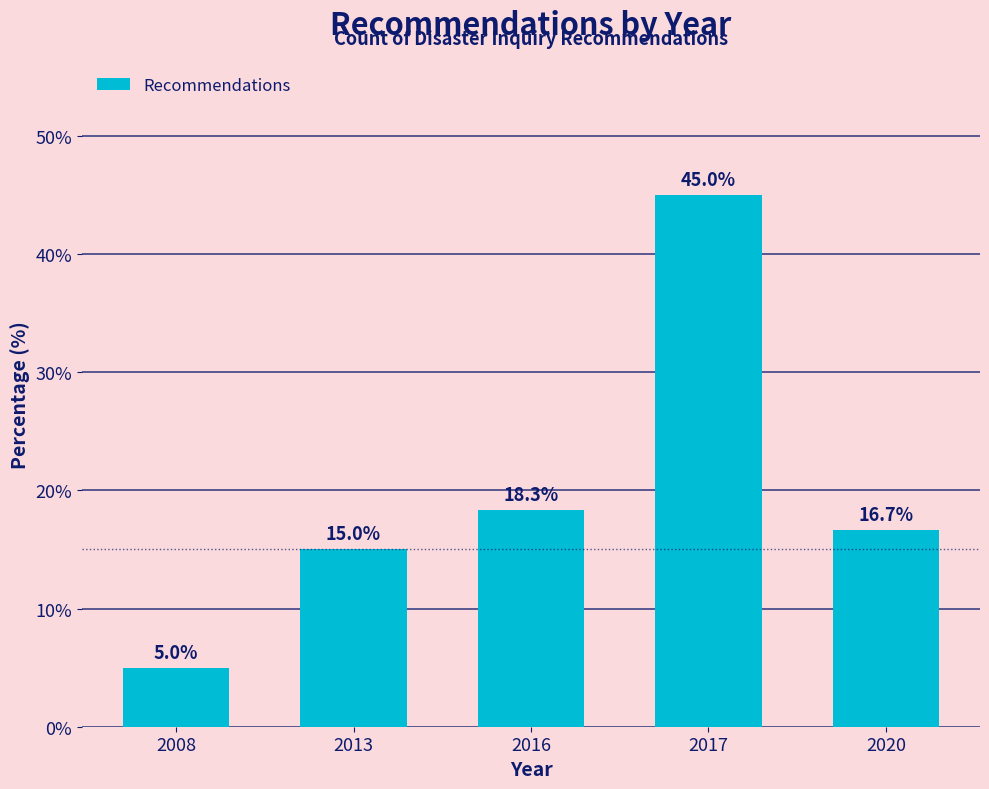

Reading left to right, transcribe all the data shown in this chart.

2008=5.0	2013=15.0	2016=18.3	2017=45.0	2020=16.7